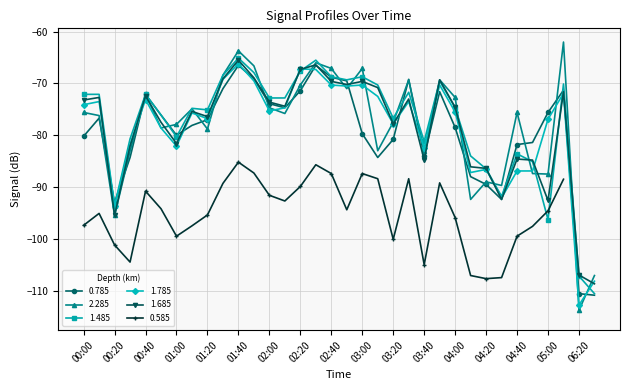

What is the highest value of the 1.785 series?

-66.2